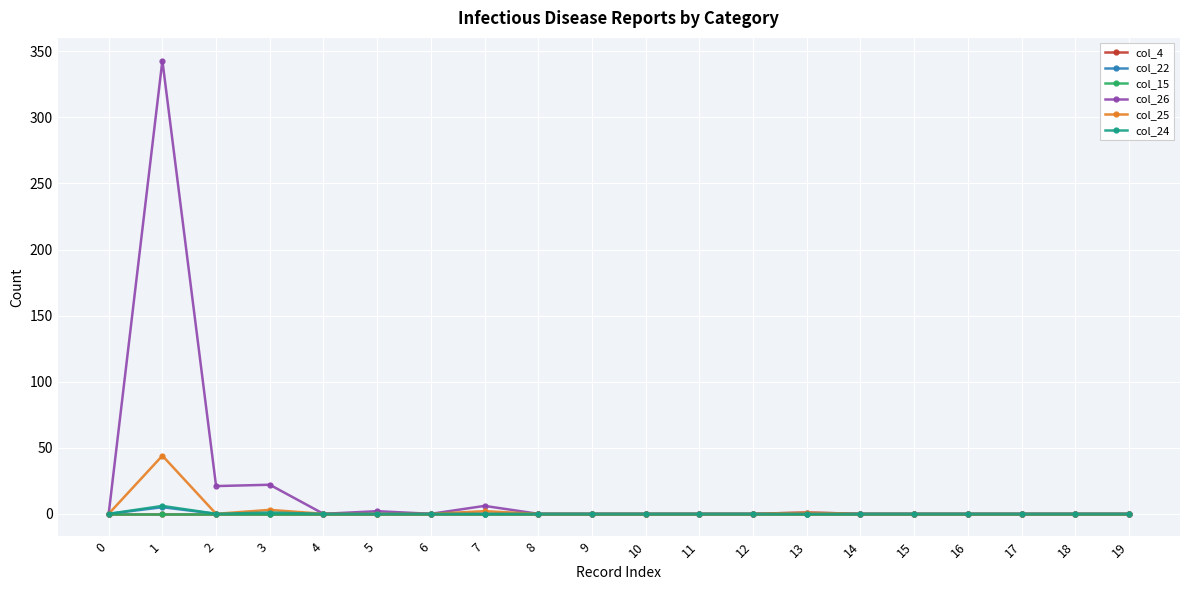

Does the chart have visible grid lines?

Yes